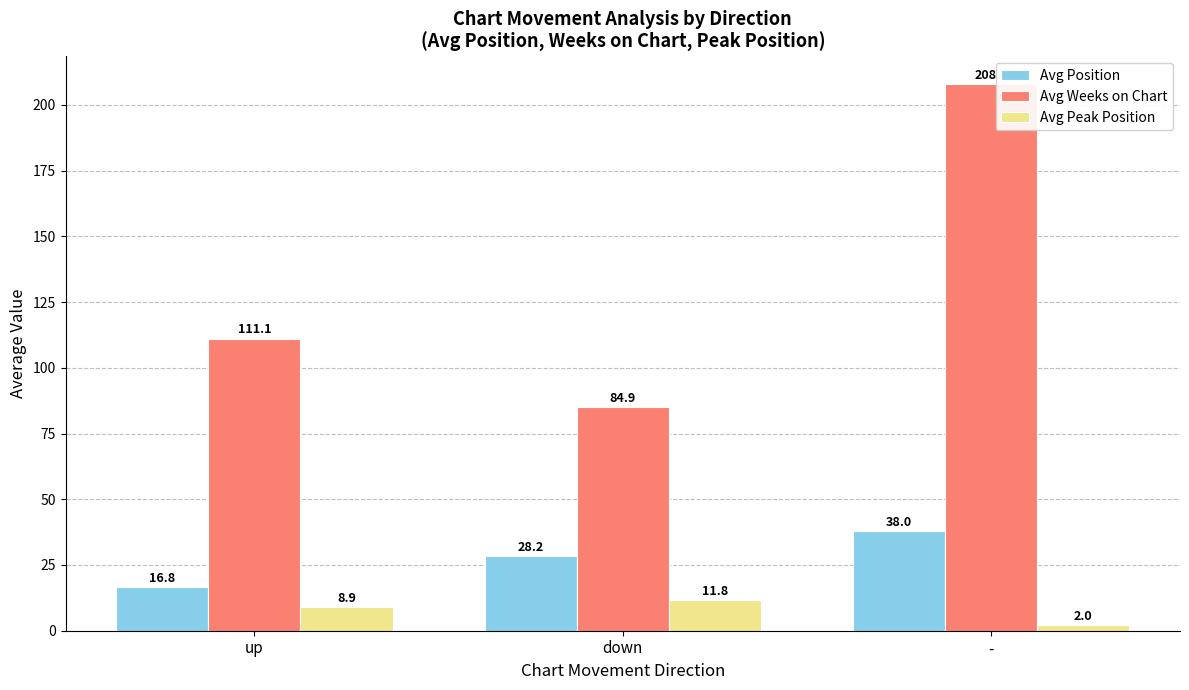

List the series in order of their peak value, lowest first.

Avg Peak Position, Avg Position, Avg Weeks on Chart